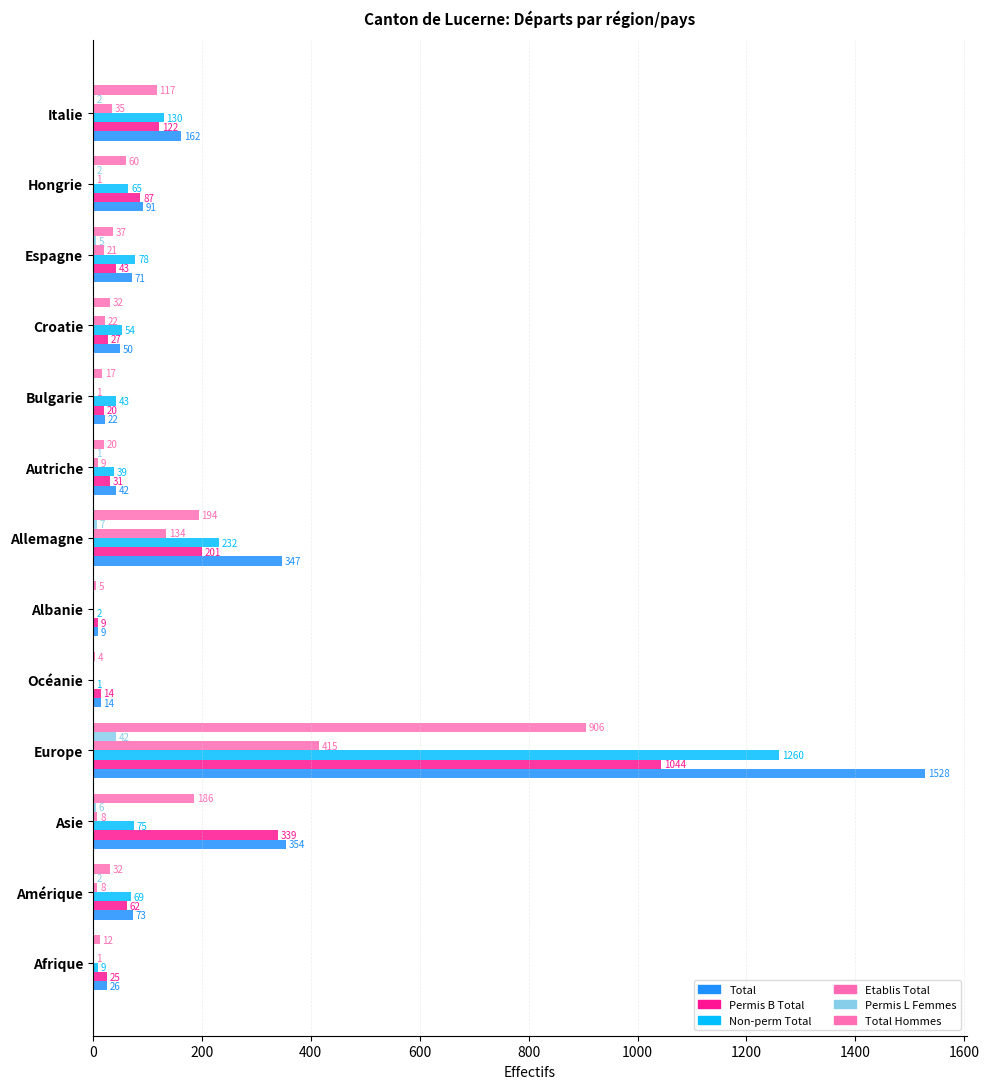

How many categories are shown in the chart?

13